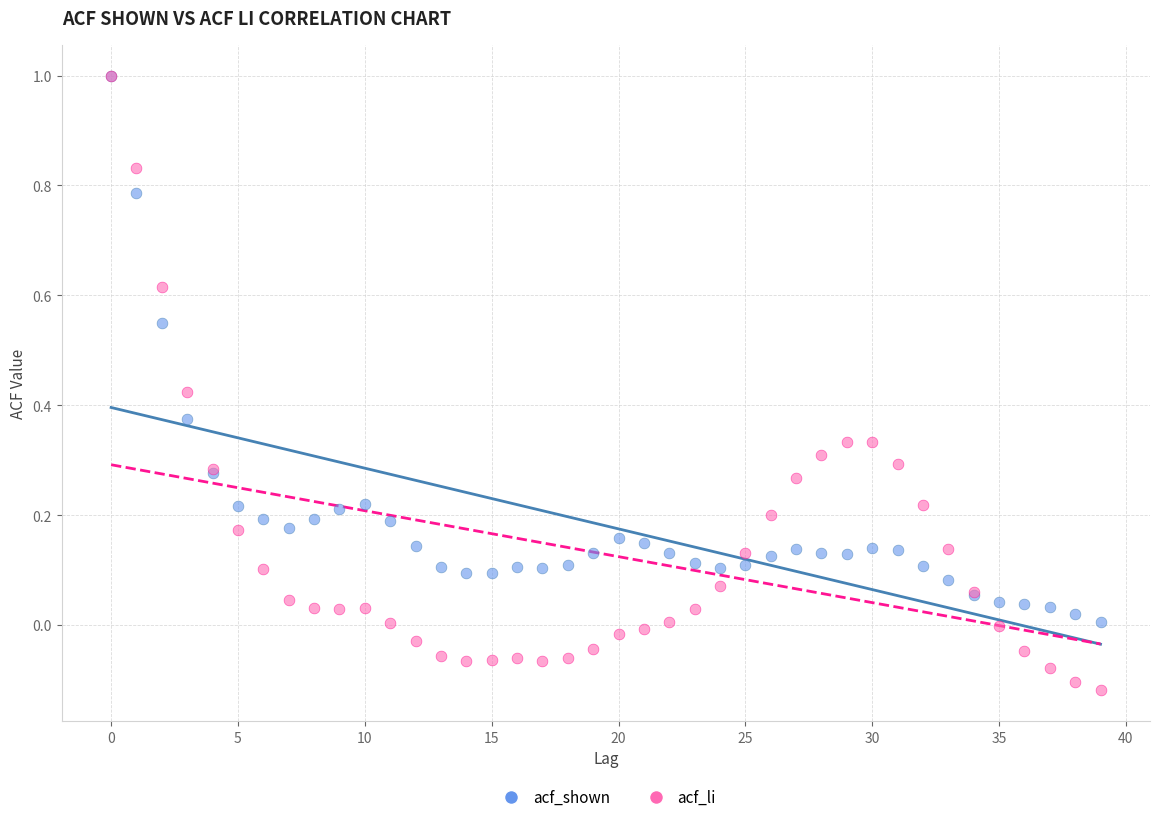

What are all the series names shown in the legend?

acf_shown, acf_li